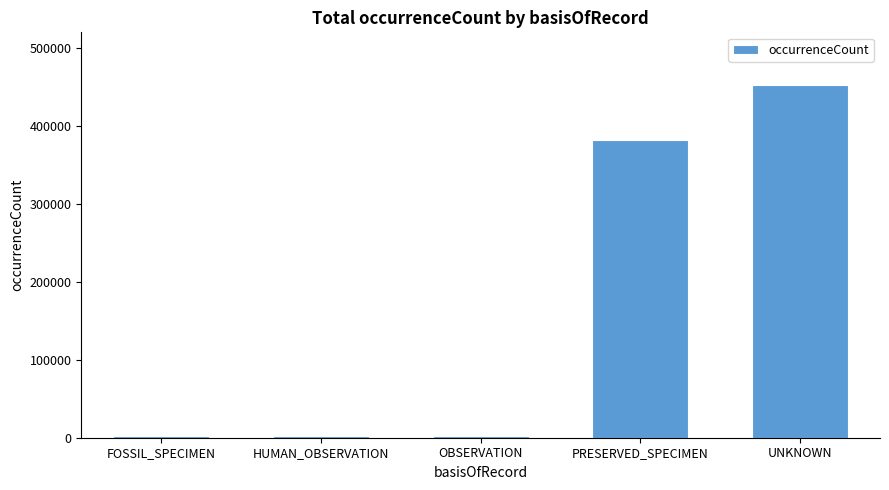

How many values are below 2255?

2